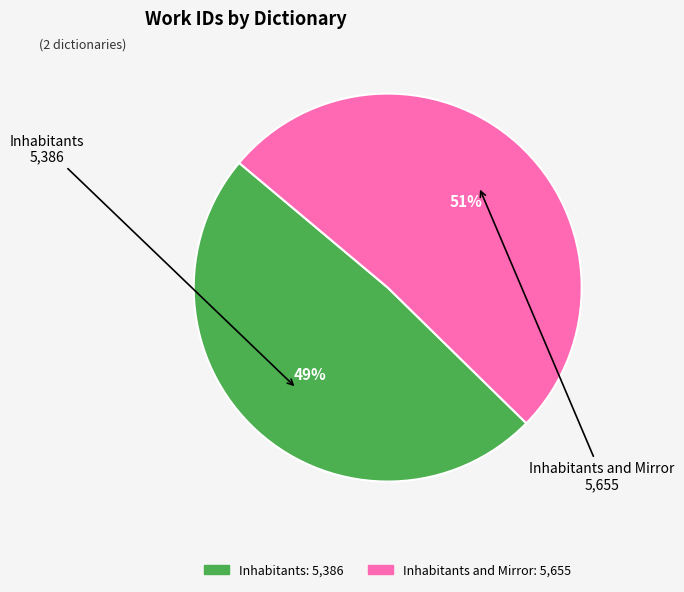

How many segments does this pie chart have?

2